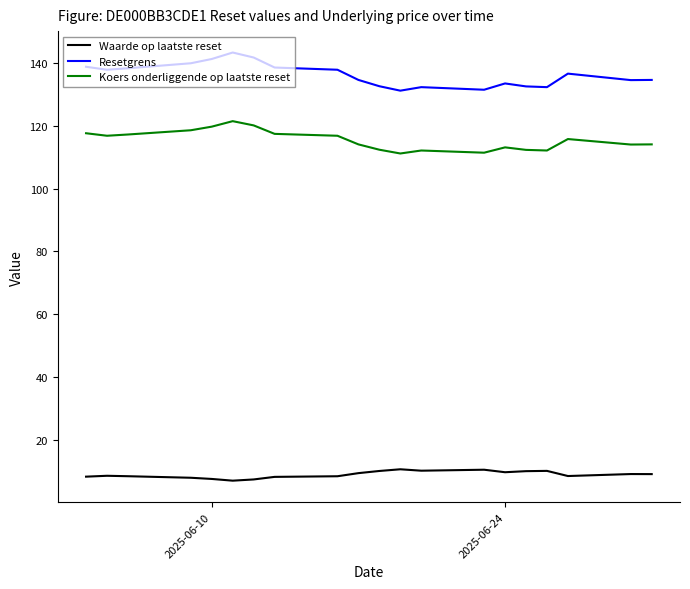

Is it true that Waarde op laatste reset equals 6.3 at 2025-06-24?

False